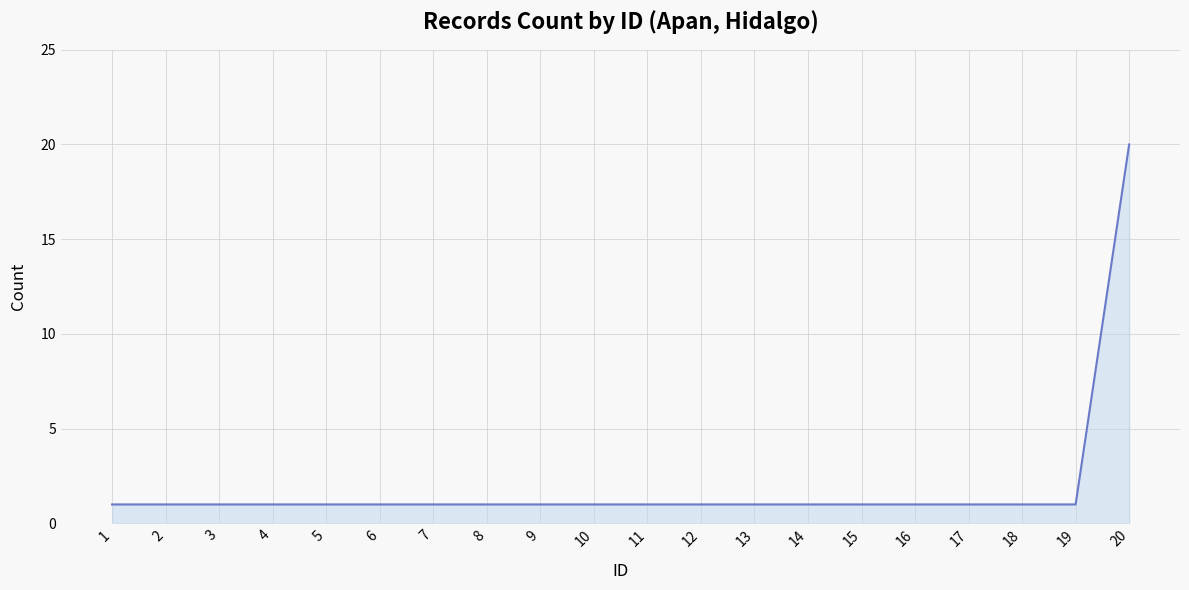

The chart shows a value of 1 at 12. True or false?

True